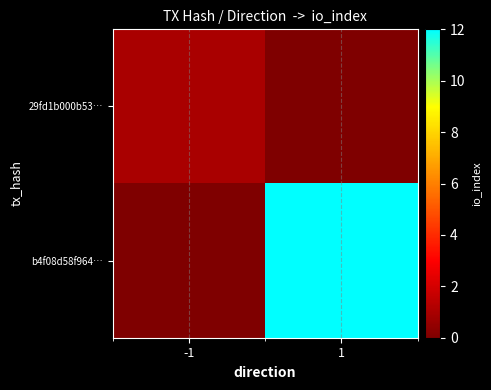

Between -1 and 1, which series saw the biggest shift?

b4f08d58f964…